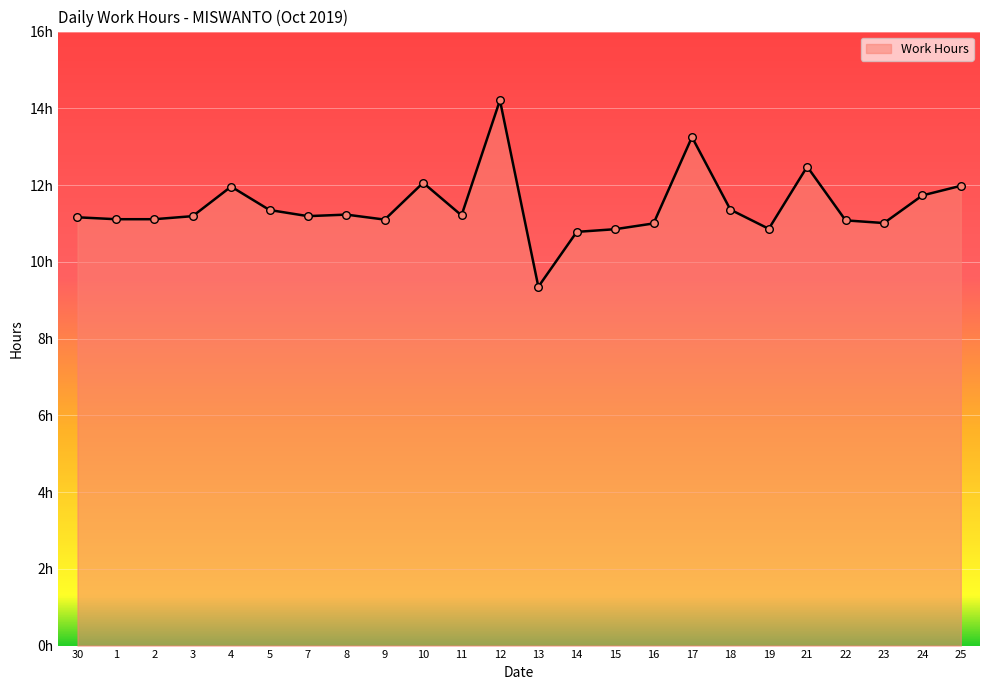

Approximately how many times larger is the value at 4 compared to 16?

1.1